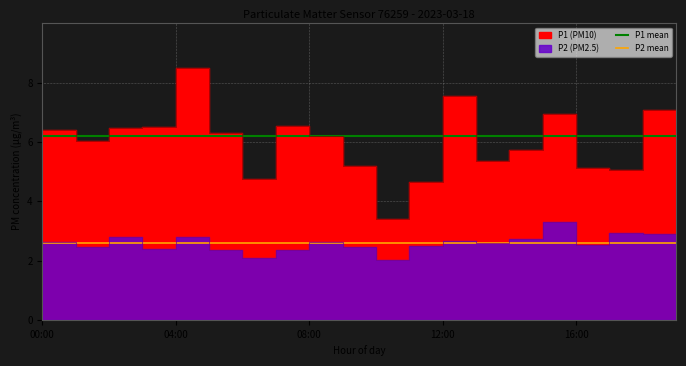

Is it true that P1 mean equals 6.2 at 18?

True